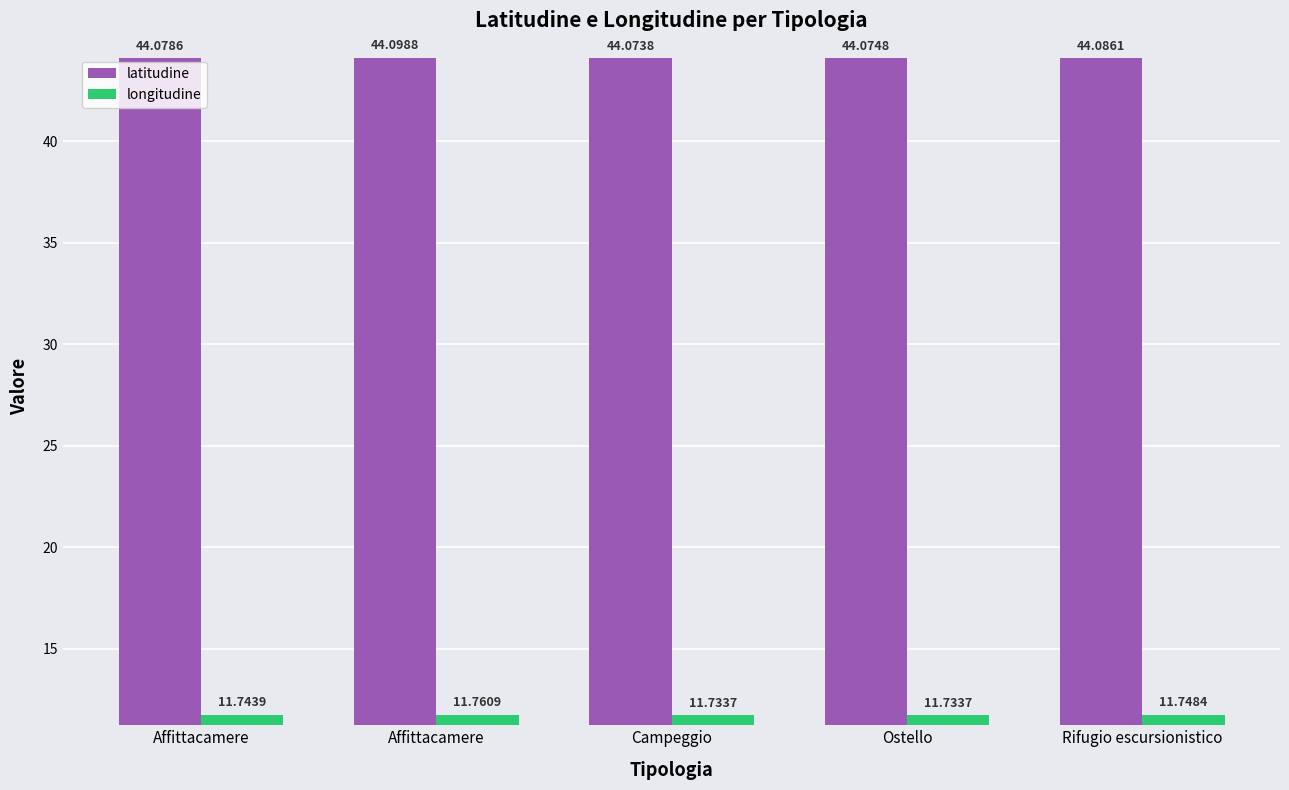

What is the label of the 5th bar from the left?

Rifugio escursionistico